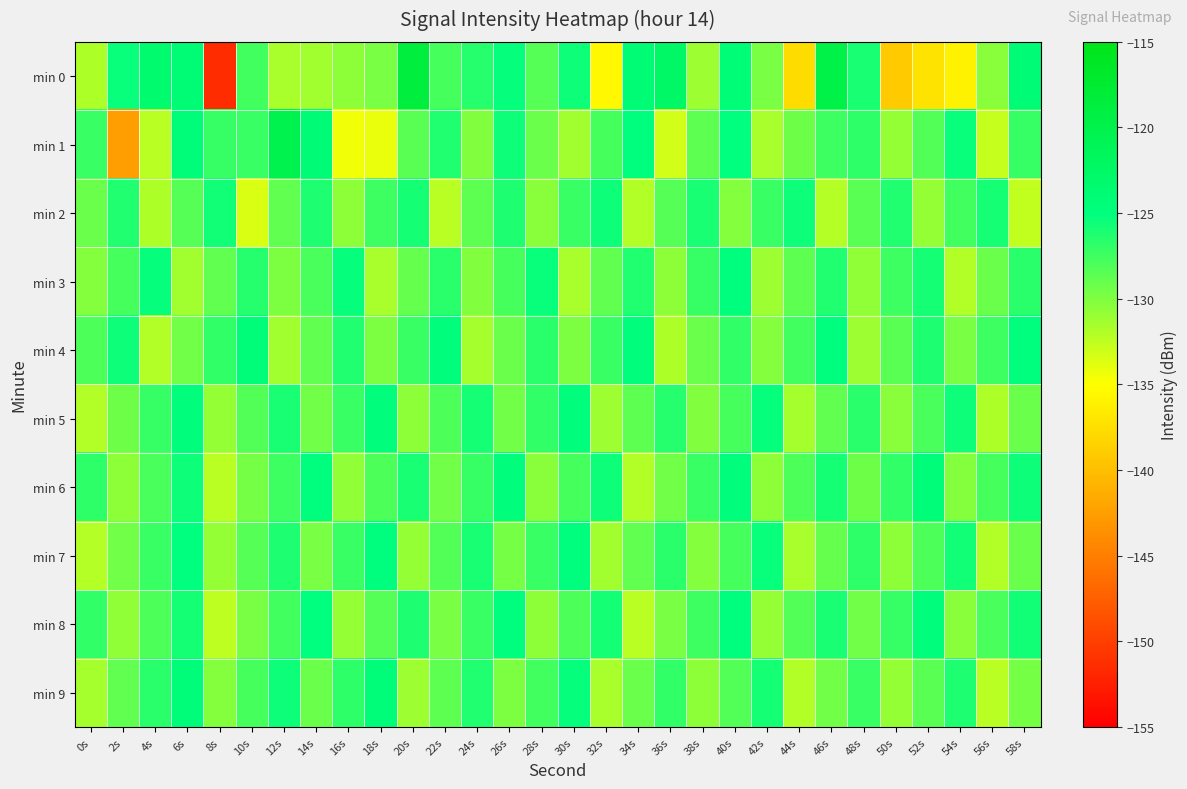

Reading right to left, what are all the values shown in this chart?

min 0: 58s=-124.1	56s=-130.4	54s=-136.1	52s=-137.1	50s=-139.2	48s=-126.1	46s=-119.6	44s=-137.7	42s=-129.8	40s=-124.3	38s=-131.2	36s=-122.5	34s=-124.0	32s=-135.5	30s=-125.6	28s=-128.3	26s=-125.2	24s=-126.5	22s=-127.8	20s=-118.7	18s=-129.8	16s=-130.5	14s=-131.3	12s=-131.7	10s=-127.5	8s=-151.5	6s=-123.9	4s=-123.5	2s=-125.4	0s=-131.7
min 1: 58s=-127.1	56s=-132.7	54s=-125.4	52s=-128.2	50s=-130.9	48s=-126.8	46s=-127.5	44s=-129.3	42s=-131.6	40s=-125.1	38s=-128.7	36s=-133.2	34s=-124.9	32s=-127.8	30s=-131.4	28s=-129.2	26s=-125.6	24s=-130.1	22s=-126.3	20s=-128.5	18s=-134.2	16s=-134.4	14s=-124.2	12s=-120.2	10s=-127.2	8s=-127.1	6s=-124.5	4s=-132.2	2s=-142.6	0s=-127.2
min 2: 58s=-132.6	56s=-125.9	54s=-127.6	52s=-130.8	50s=-126.3	48s=-128.5	46s=-132.1	44s=-125.6	42s=-127.3	40s=-130.2	38s=-126.0	36s=-128.4	34s=-131.9	32s=-125.5	30s=-127.2	28s=-130.4	26s=-126.1	24s=-128.6	22s=-132.3	20s=-125.8	18s=-127.4	16s=-130.6	14s=-126.2	12s=-128.9	10s=-133.5	8s=-125.7	6s=-128.3	4s=-131.8	2s=-126.4	0s=-129.1
min 3: 58s=-126.7	56s=-129.2	54s=-131.9	52s=-125.8	50s=-127.5	48s=-130.7	46s=-126.3	44s=-128.7	42s=-131.2	40s=-125.0	38s=-127.1	36s=-130.5	34s=-126.4	32s=-128.9	30s=-131.6	28s=-125.4	26s=-127.8	24s=-130.1	22s=-126.6	20s=-129.0	18s=-131.7	16s=-125.3	14s=-127.9	12s=-130.0	10s=-126.5	8s=-128.8	6s=-131.4	4s=-125.2	2s=-127.7	0s=-130.3
min 4: 58s=-124.9	56s=-127.4	54s=-129.7	52s=-126.2	50s=-128.5	48s=-131.1	46s=-125.0	44s=-127.6	42s=-130.3	40s=-126.9	38s=-129.2	36s=-131.8	34s=-124.7	32s=-127.3	30s=-130.0	28s=-126.7	26s=-129.1	24s=-131.5	22s=-124.8	20s=-127.2	18s=-129.9	16s=-126.4	14s=-128.8	12s=-131.3	10s=-124.5	8s=-127.0	6s=-129.4	4s=-132.0	2s=-125.5	0s=-128.1
min 5: 58s=-129.1	56s=-131.8	54s=-125.5	52s=-127.9	50s=-130.4	48s=-126.7	46s=-128.9	44s=-131.5	42s=-125.2	40s=-127.7	38s=-130.1	36s=-126.5	34s=-128.7	32s=-131.2	30s=-124.6	28s=-127.0	26s=-129.4	24s=-125.9	22s=-128.1	20s=-130.6	18s=-124.8	16s=-127.2	14s=-129.5	12s=-126.0	10s=-128.2	8s=-130.8	6s=-124.6	4s=-127.1	2s=-129.3	0s=-131.9
min 6: 58s=-125.5	56s=-127.7	54s=-130.2	52s=-124.5	50s=-126.9	48s=-129.3	46s=-125.8	44s=-128.0	42s=-130.6	40s=-124.8	38s=-127.2	36s=-129.5	34s=-132.0	32s=-125.6	30s=-127.8	28s=-130.4	26s=-124.7	24s=-127.1	22s=-129.5	20s=-126.0	18s=-128.1	16s=-130.7	14s=-124.9	12s=-127.4	10s=-129.6	8s=-132.2	6s=-125.6	4s=-127.9	2s=-130.5	0s=-126.8
min 7: 58s=-129.2	56s=-131.9	54s=-125.7	52s=-128.1	50s=-130.5	48s=-126.8	46s=-129.0	44s=-131.6	42s=-125.4	40s=-127.8	38s=-130.2	36s=-126.6	34s=-128.8	32s=-131.3	30s=-124.9	28s=-127.2	26s=-129.6	24s=-126.0	22s=-128.2	20s=-130.8	18s=-125.0	16s=-127.3	14s=-129.7	12s=-126.1	10s=-128.3	8s=-130.9	6s=-125.1	4s=-127.3	2s=-129.5	0s=-132.1
min 8: 58s=-125.7	56s=-127.9	54s=-130.4	52s=-124.7	50s=-127.1	48s=-129.5	46s=-126.0	44s=-128.2	42s=-130.8	40s=-125.0	38s=-127.4	36s=-129.7	34s=-132.2	32s=-125.8	30s=-128.0	28s=-130.6	26s=-124.9	24s=-127.3	22s=-129.7	20s=-126.2	18s=-128.3	16s=-130.9	14s=-125.1	12s=-127.6	10s=-129.8	8s=-132.4	6s=-125.8	4s=-128.1	2s=-130.7	0s=-127.0
min 9: 58s=-129.6	56s=-132.3	54s=-126.1	52s=-128.5	50s=-130.9	48s=-127.2	46s=-129.4	44s=-132.0	42s=-125.8	40s=-128.2	38s=-130.6	36s=-127.0	34s=-129.2	32s=-131.7	30s=-125.3	28s=-127.6	26s=-130.0	24s=-126.4	22s=-128.6	20s=-131.2	18s=-124.4	16s=-126.8	14s=-129.1	12s=-125.5	10s=-127.7	8s=-130.3	6s=-124.5	4s=-126.7	2s=-128.9	0s=-131.5